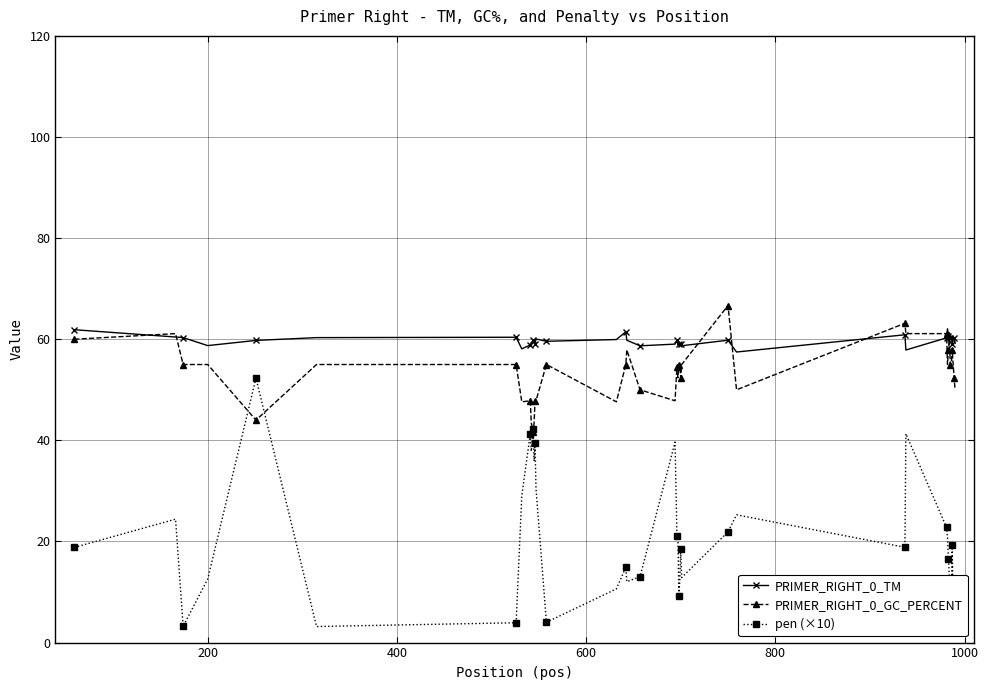

Rank the series by their average value, from highest to lowest.

PRIMER_RIGHT_0_TM, PRIMER_RIGHT_0_GC_PERCENT, pen (×10)